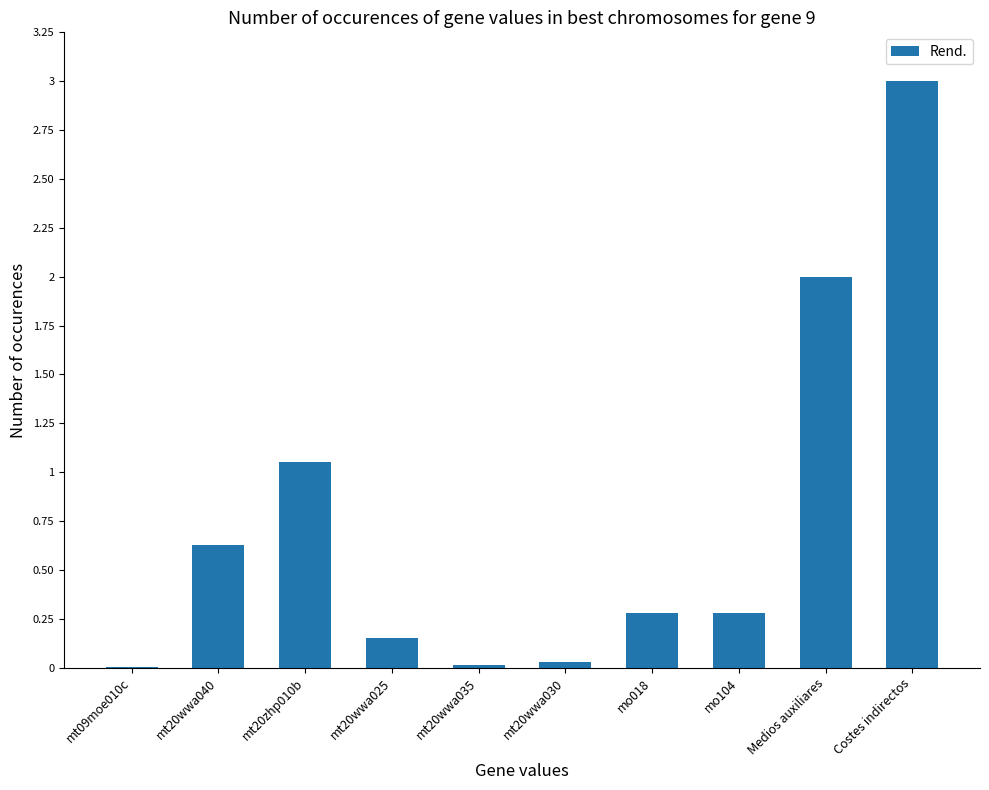

The chart shows a value of 0.6 at Costes indirectos. True or false?

False